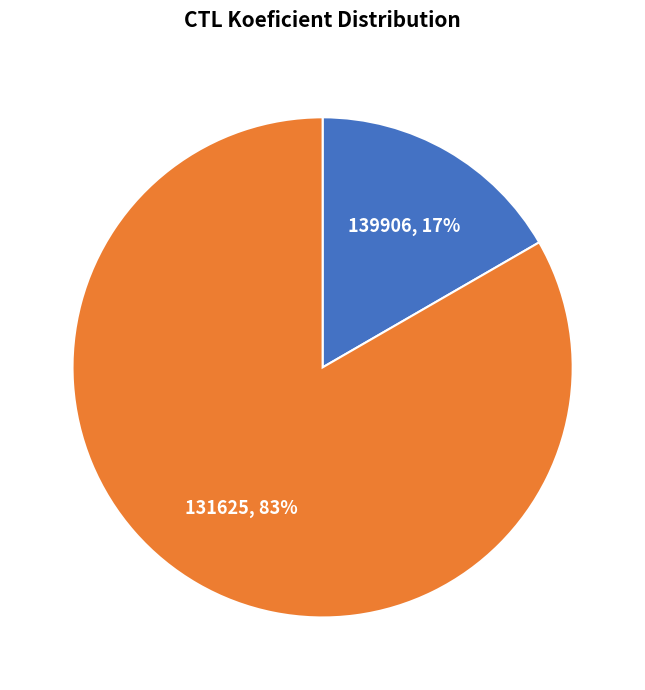

Which category accounts for the majority?

131625